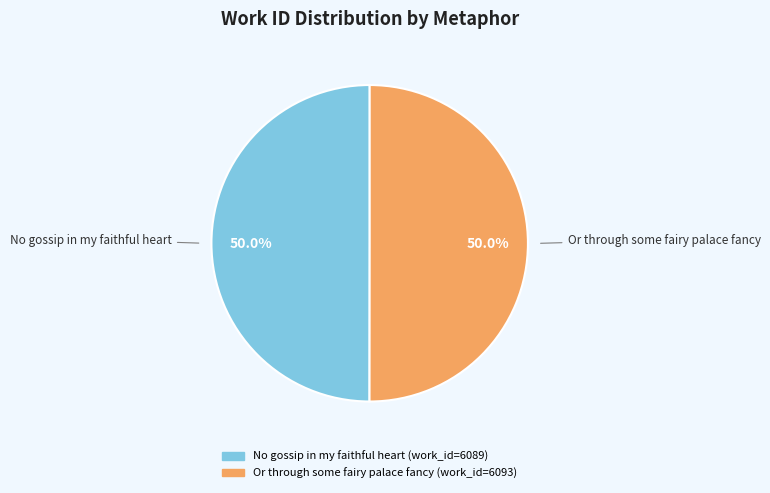

Is it true that No gossip in my faithful heart is 50% of the pie?

True